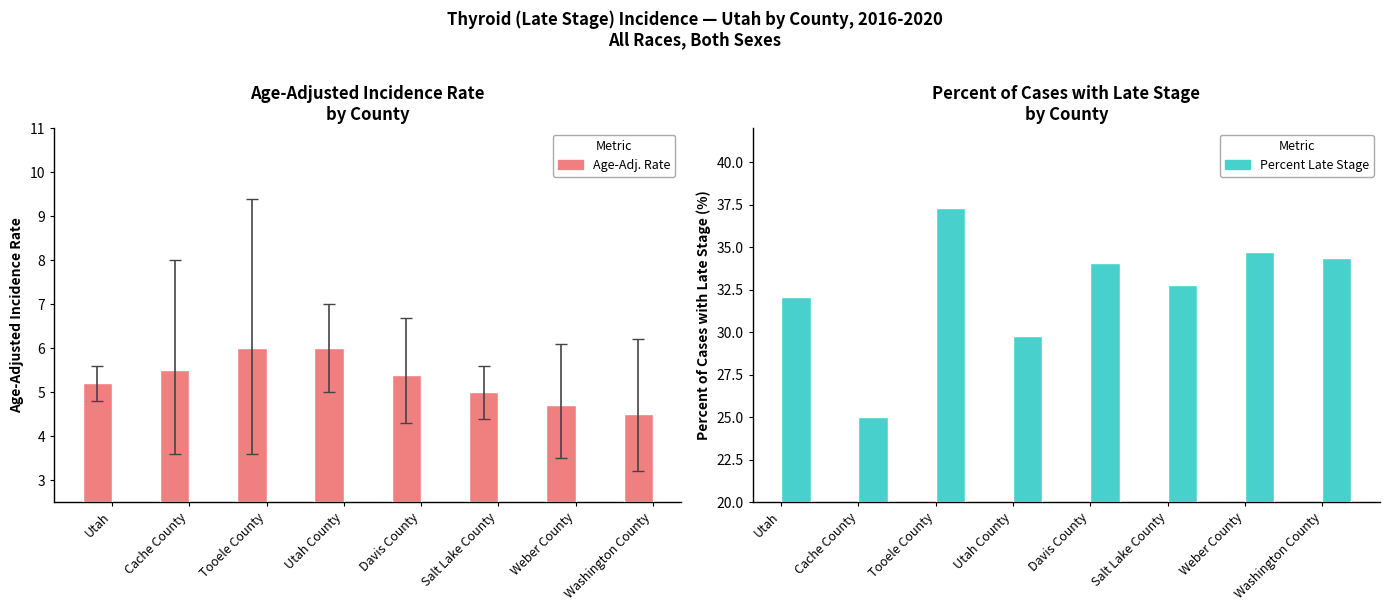

Are the bars horizontal?

No